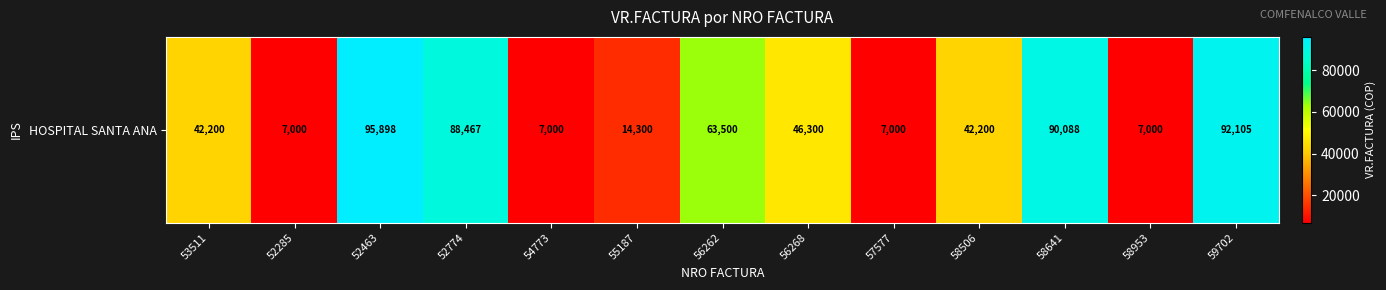

Which has a higher value, 59702 or 57577?

59702